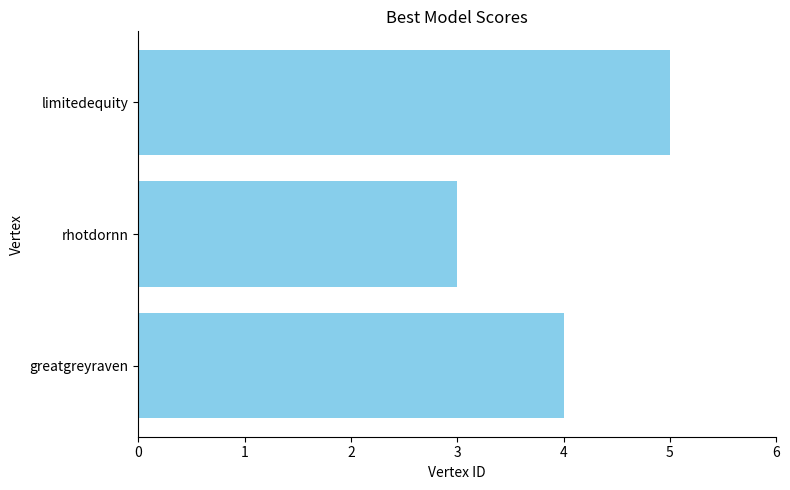

Read the value at rhotdornn.

3